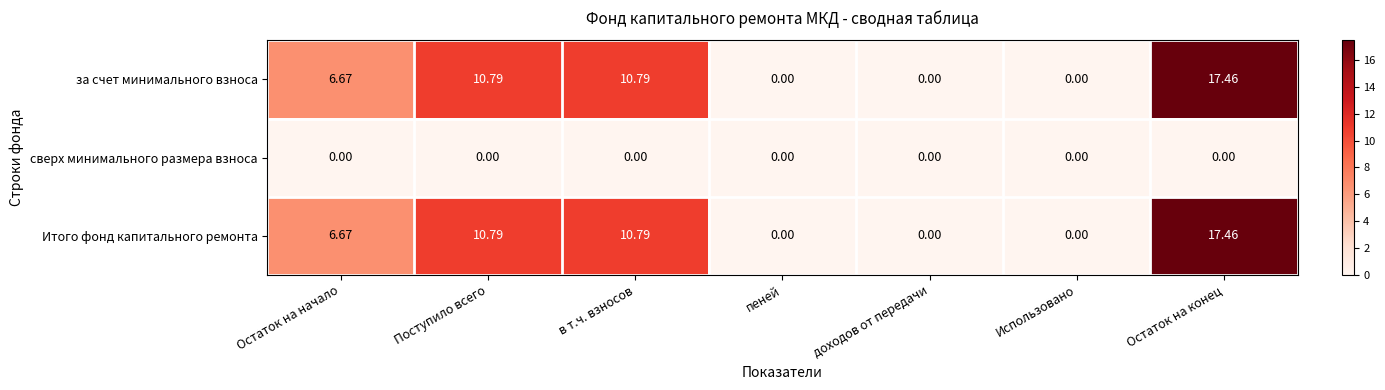

Is the value of сверх минимального размера взноса at пеней greater than the value of за счет минимального взноса at Остаток на конец?

No